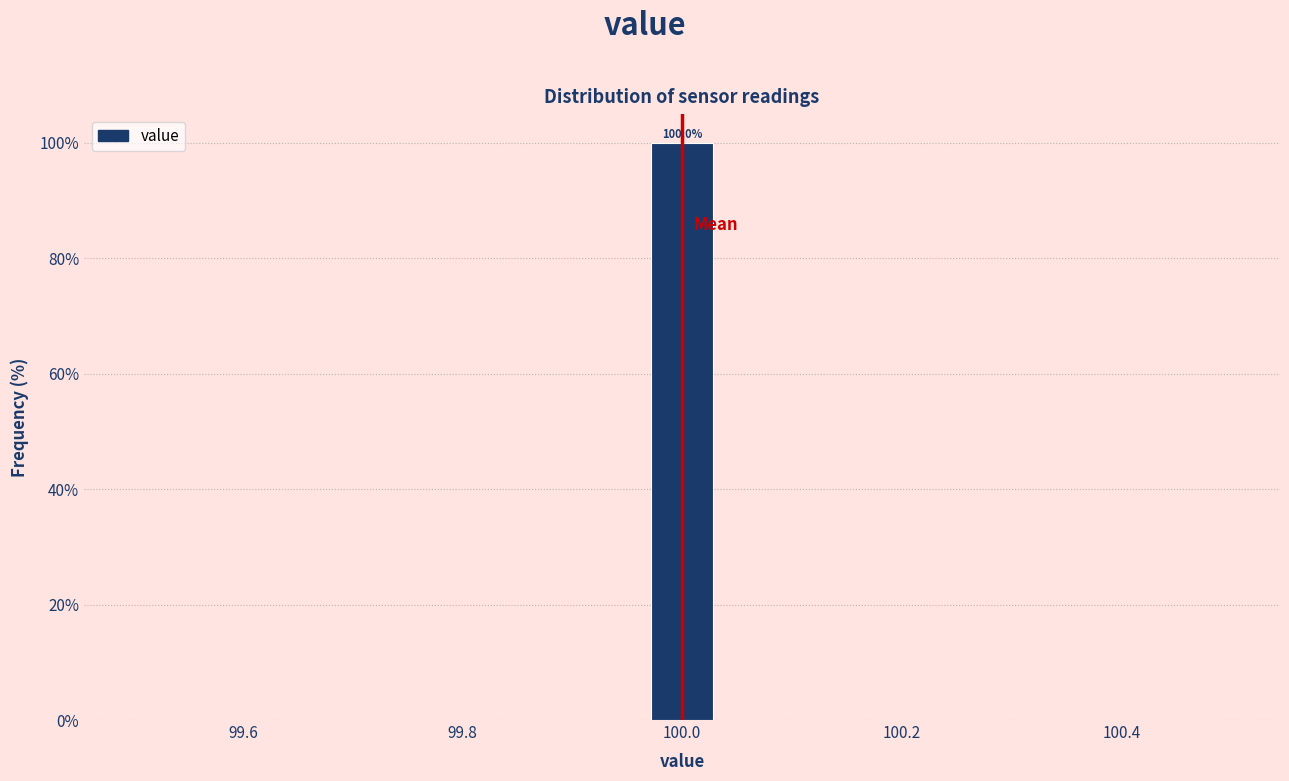

Read against the x-axis, roughly where is the centre of the tallest bar?

100.00